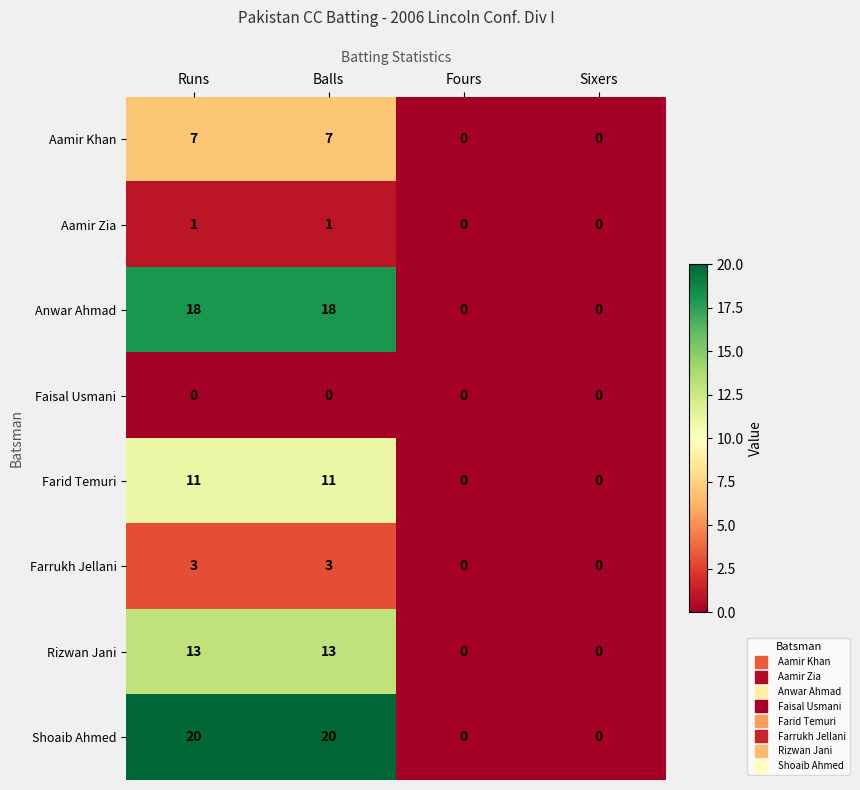

List the series in order of their peak value, highest first.

Shoaib Ahmed, Anwar Ahmad, Rizwan Jani, Farid Temuri, Aamir Khan, Farrukh Jellani, Aamir Zia, Faisal Usmani